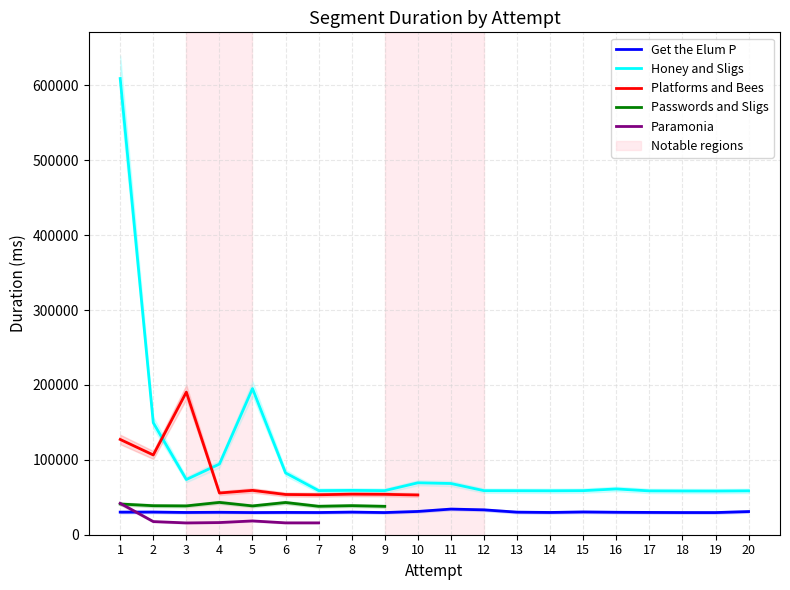

Is this an area chart (filled region under the line)?

No